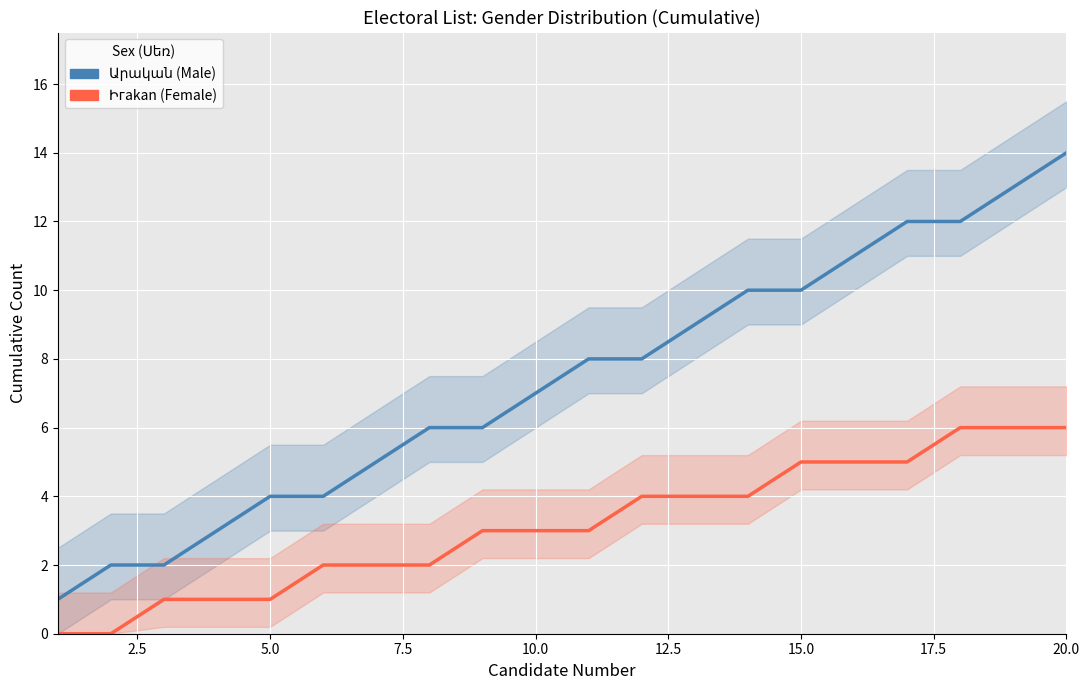

The value of Արական (Male) at 17.5 is 9. True or false?

False